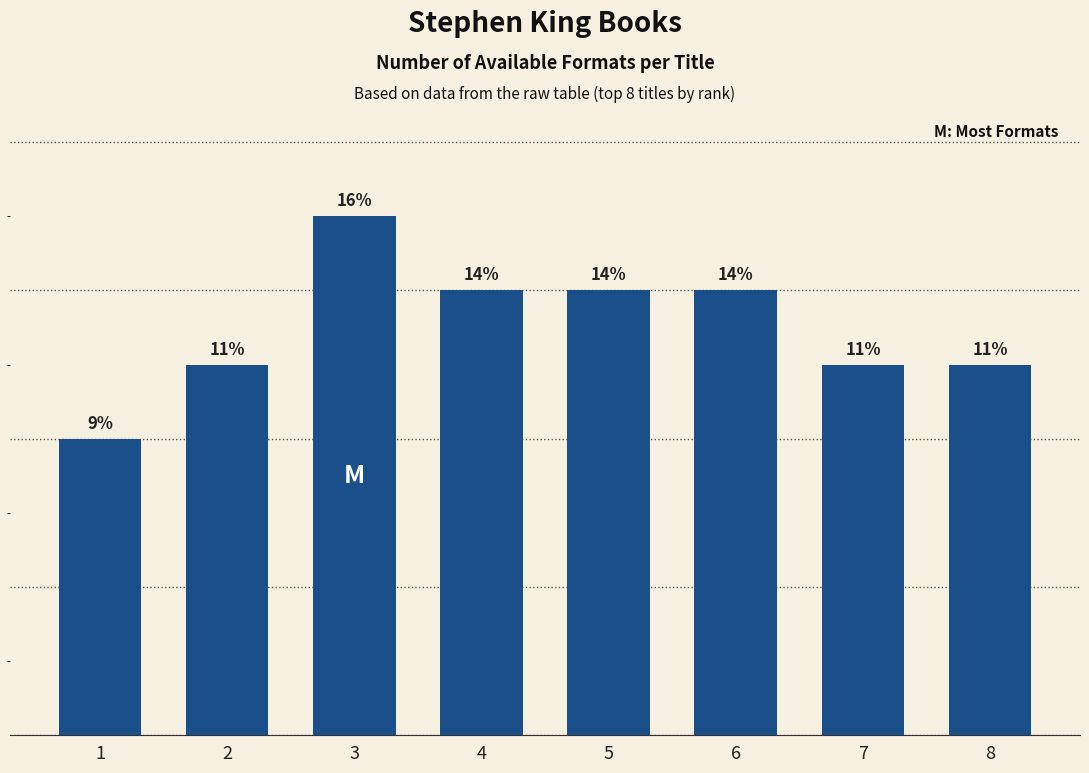

Reading right to left, list all the values displayed in this chart.

8=5	7=5	6=6	5=6	4=6	3=7	2=5	1=4